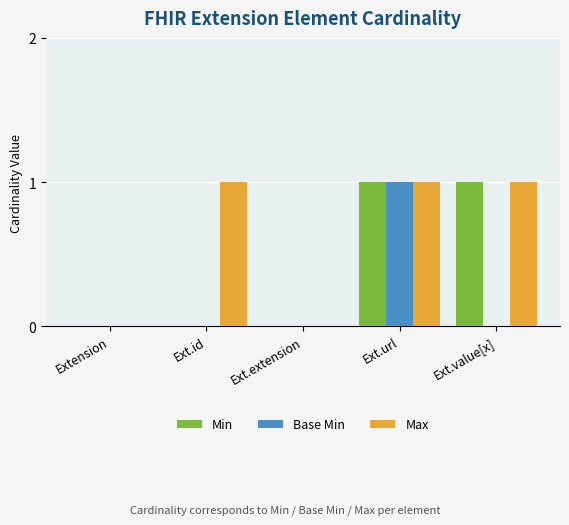

What is the sum of all Max values?

3